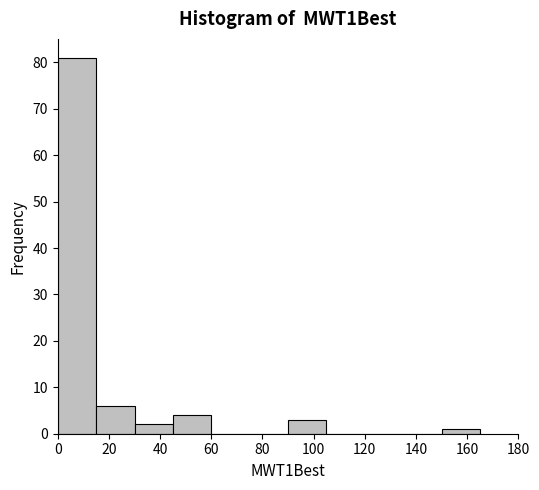

Reading left to right, list every bar in this chart as the range it spans on the x-axis followed by its height. Neither the bar edges nor the heights are printed on the chart, so give them approximately, as read against the axes.

0 to 15: 81
15 to 30: 6
30 to 45: 2
45 to 60: 4
60 to 75: 0
75 to 90: 0
90 to 105: 3
105 to 120: 0
120 to 135: 0
135 to 150: 0
150 to 165: 1